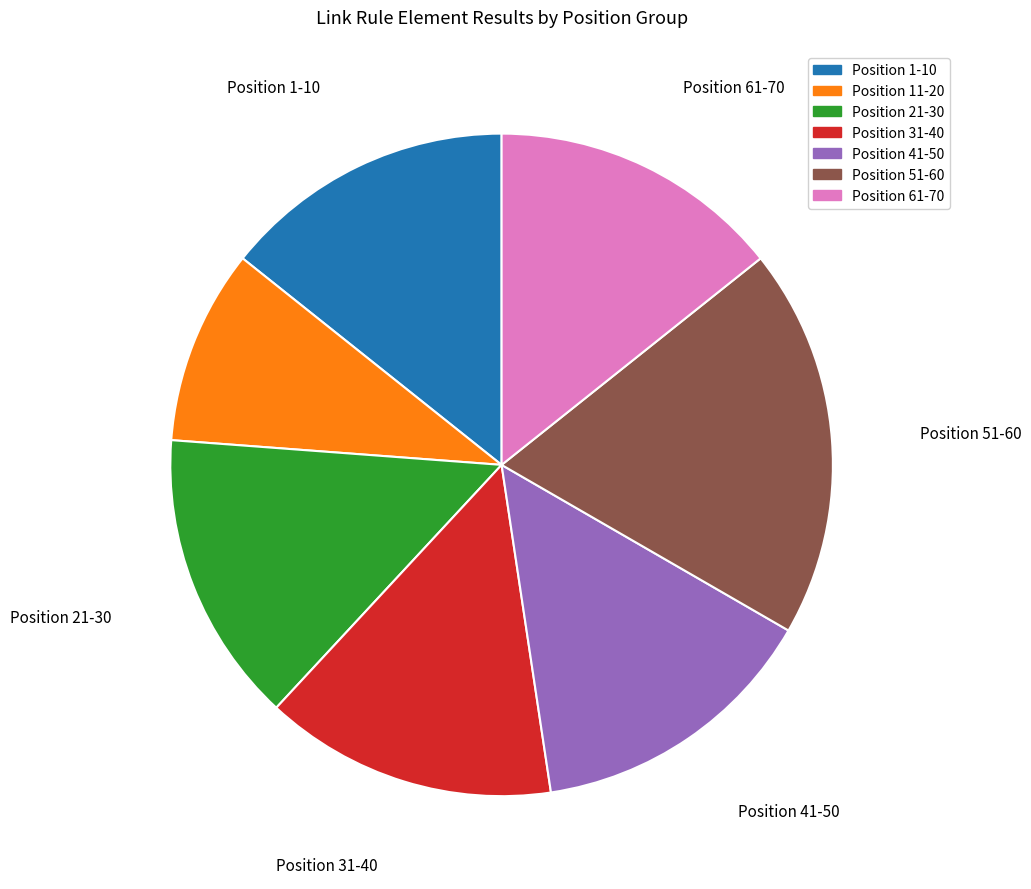

Between Position 1-10 and Position 51-60, which is larger?

Position 51-60